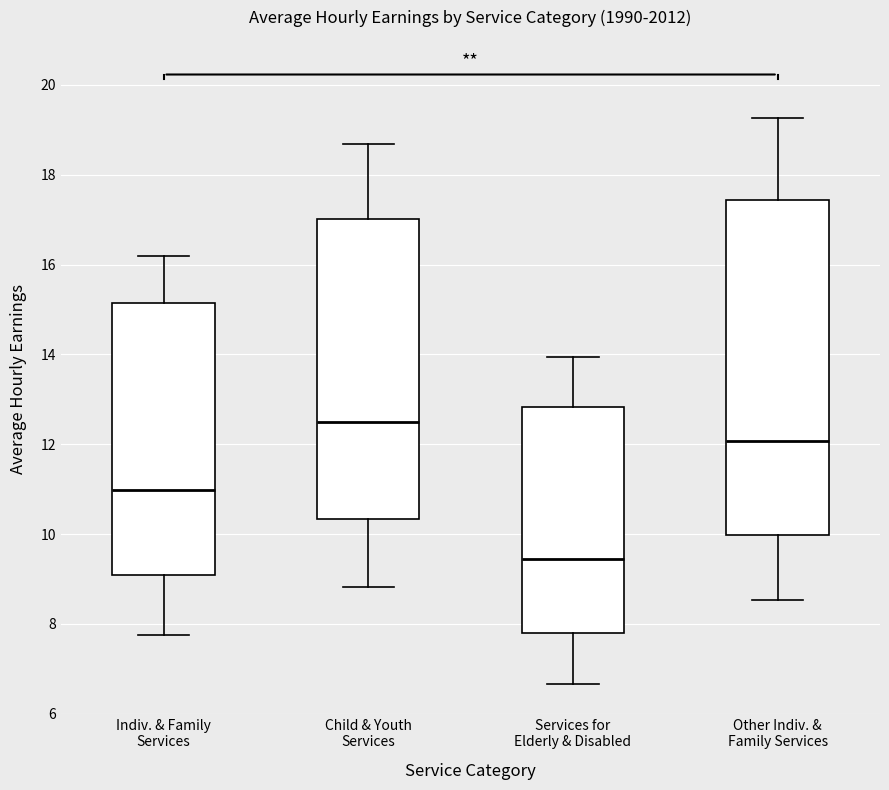

Where is the upper edge of the box for Other Indiv. & Family Services on the y-axis? The values are not printed on the chart, so give them approximately, as read against the axis.

17.4